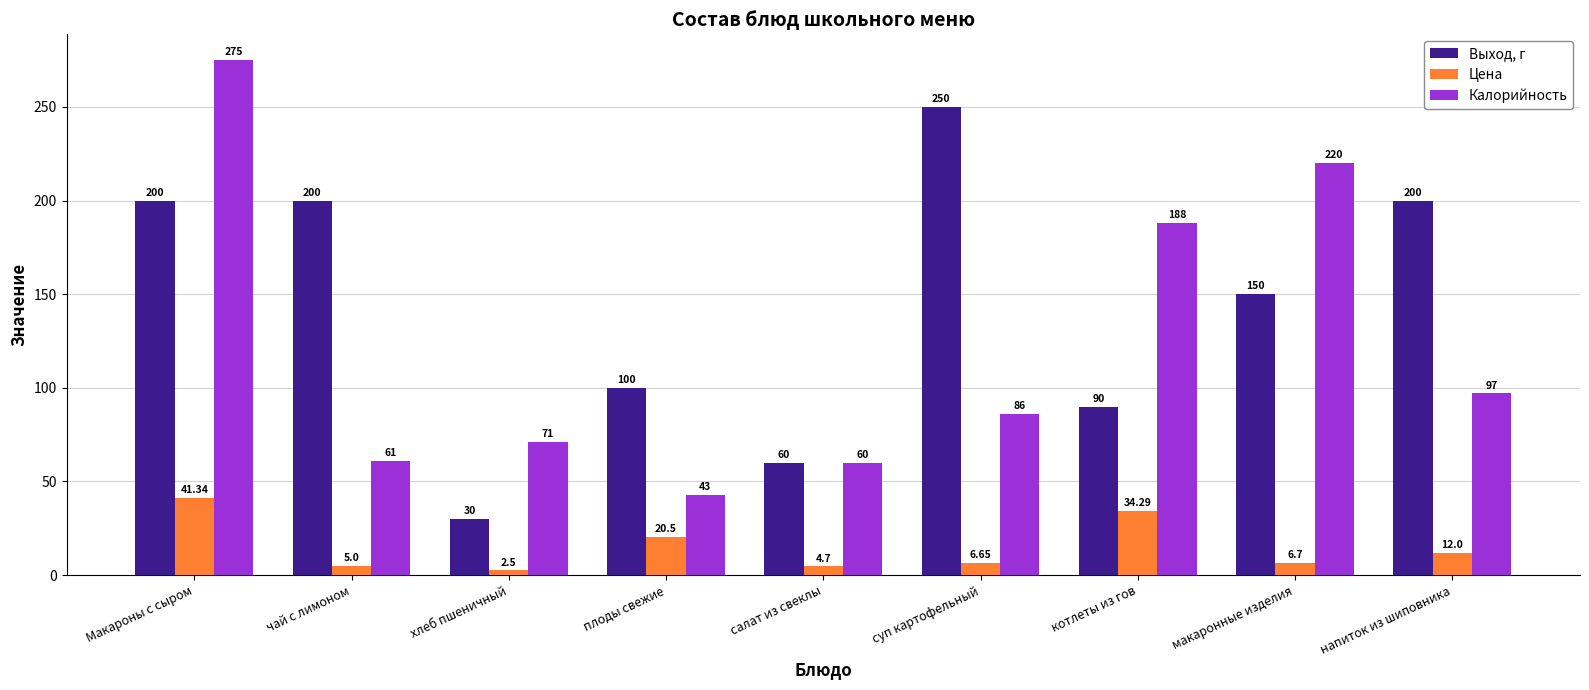

What is the value of the Цена bar at the 2nd from the left?

5.0